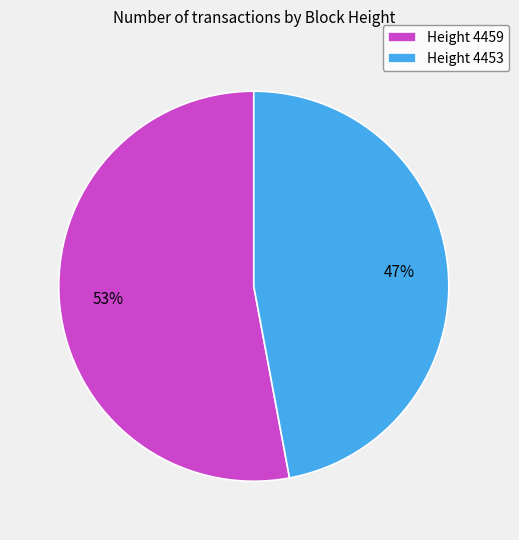

What is the largest slice in the pie chart?

Height 4459